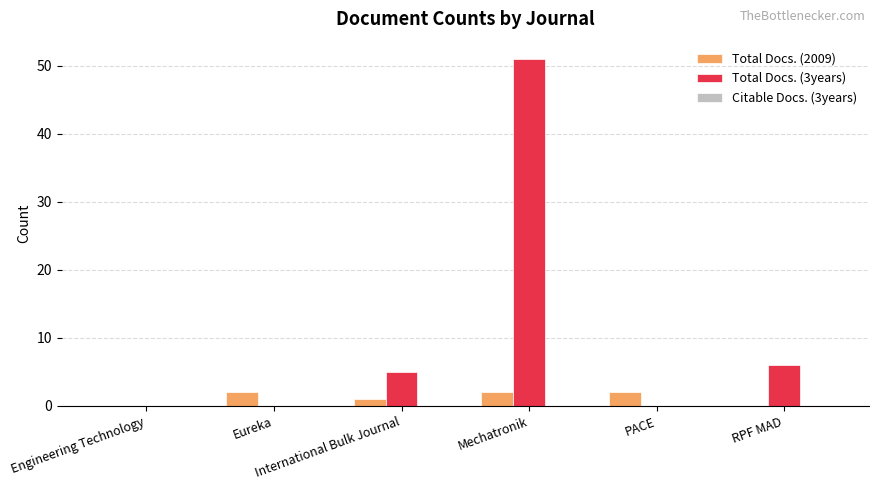

What is the greatest value displayed?

51